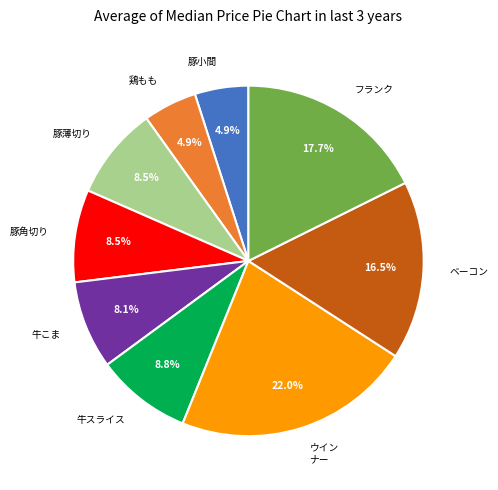

Combined, do 牛スライス and ウイン ナー account for over 50%?

No